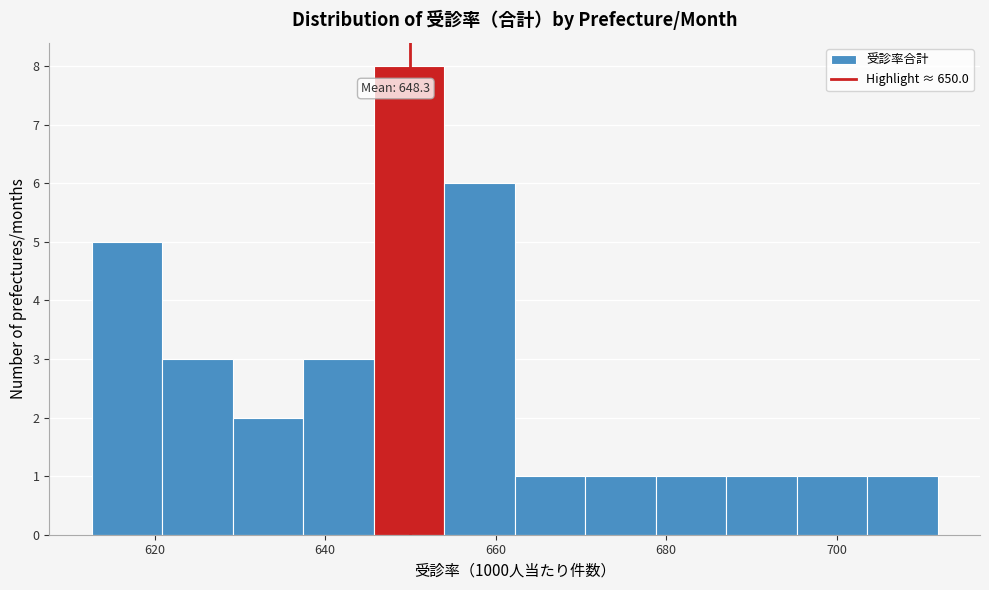

Which range on the x-axis has the tallest bar?

646 to 654